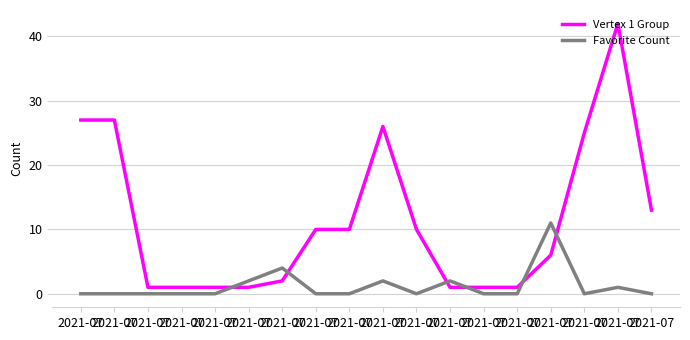

What are all the series names shown in the legend?

Vertex 1 Group, Favorite Count